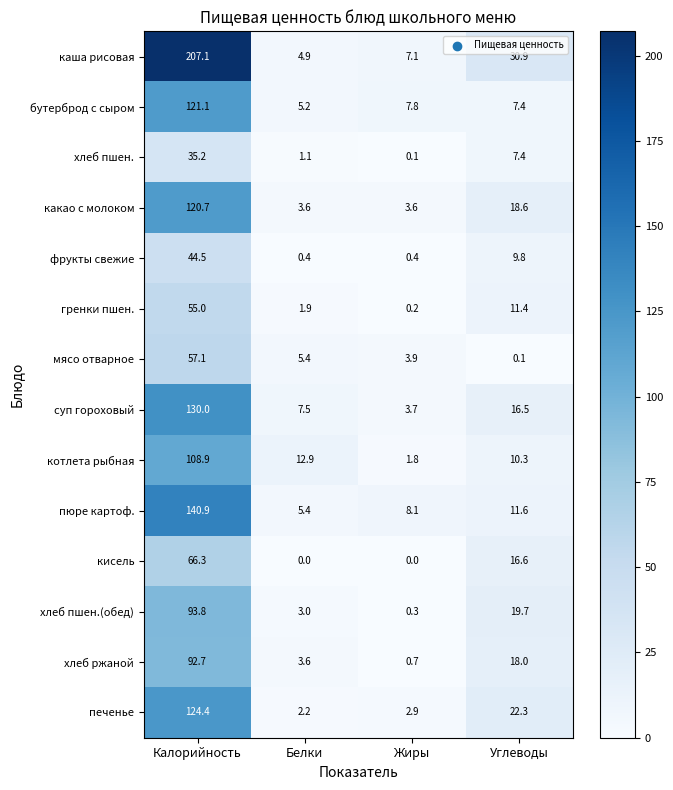

True or false: бутерброд с сыром has a value of 3.5 at Белки.

False